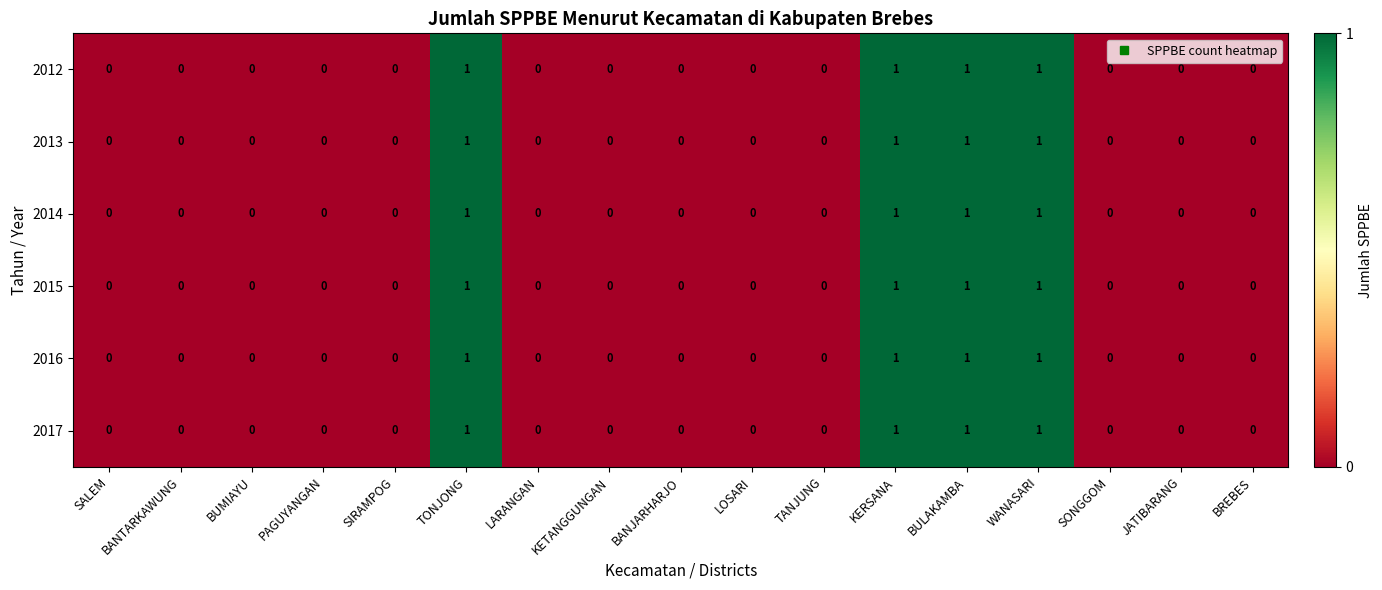

Is the value of 2016 at KERSANA greater than the value of 2013 at TANJUNG?

Yes